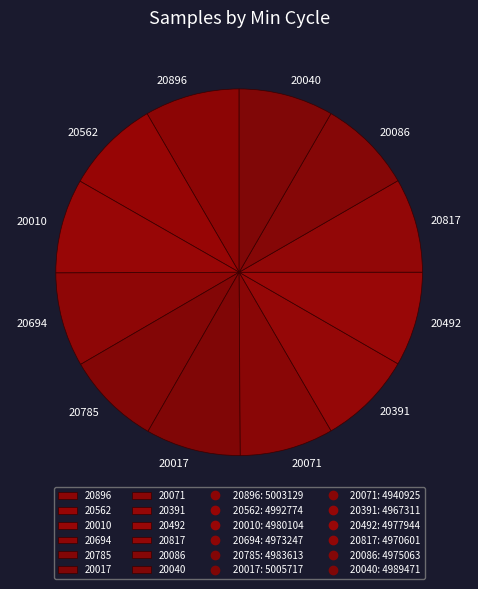

Is there any slice that represents more than half of the pie?

No